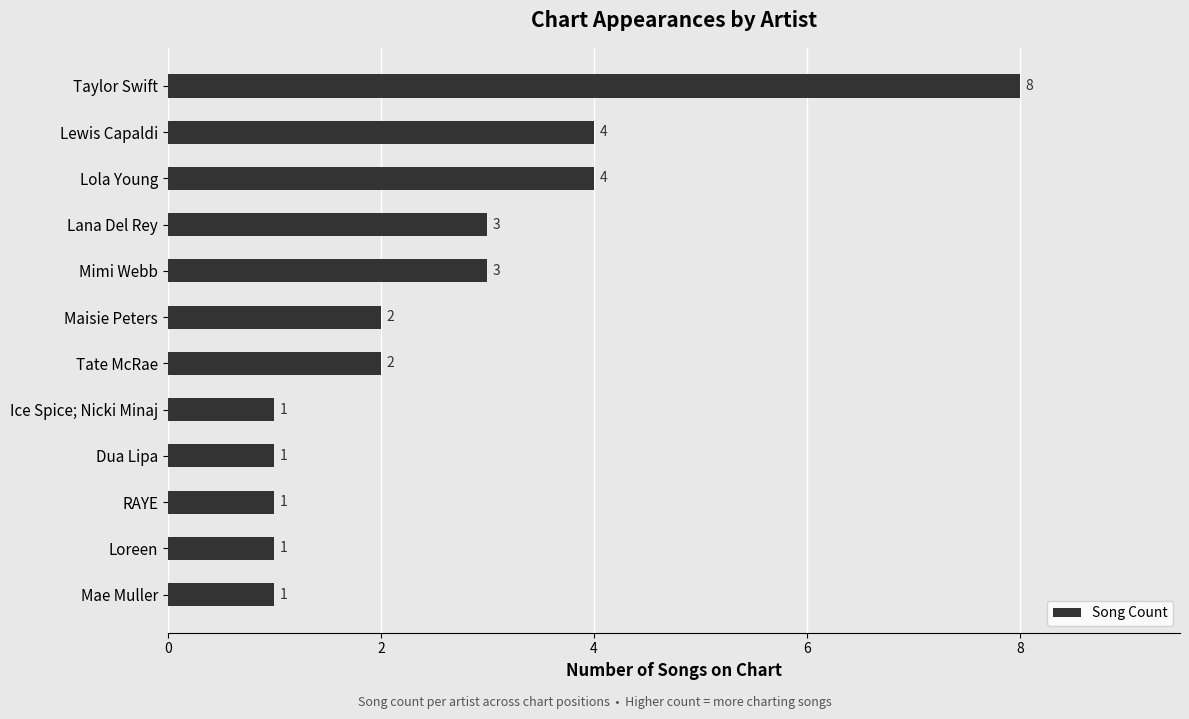

Count the number of categories in the chart.

12